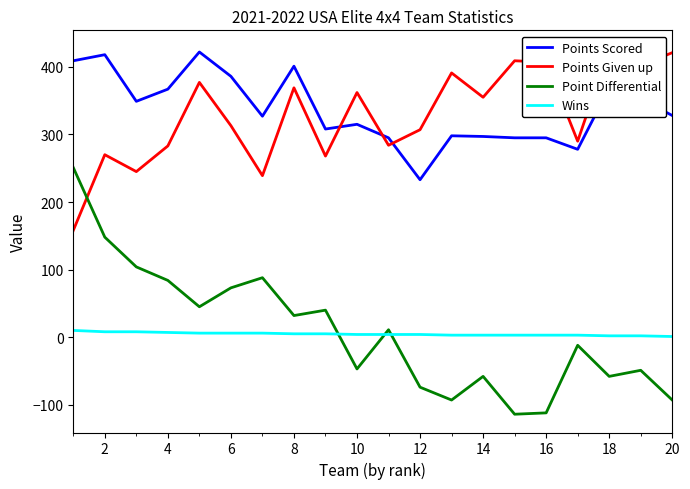

True or false: Point Differential and Points Scored intersect in this chart.

False